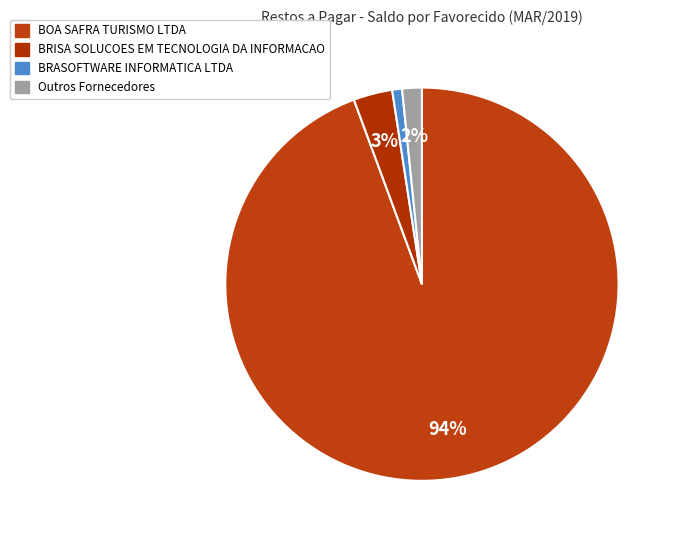

How many segments does this pie chart have?

4